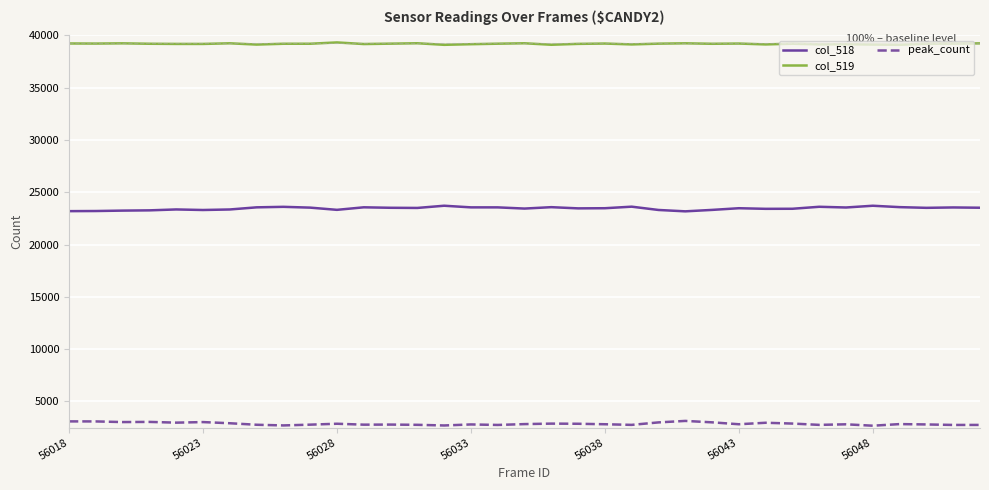

True or false: col_519 and col_518 intersect in this chart.

False